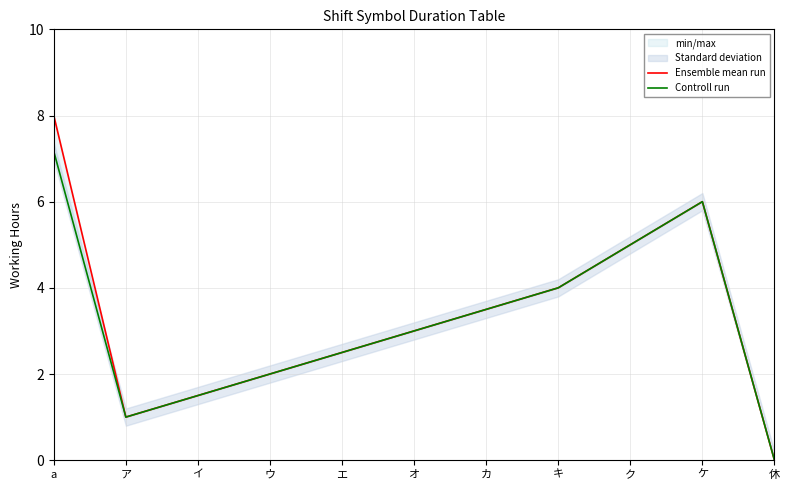

Rank the series by their maximum value, from highest to lowest.

Ensemble mean run, Controll run